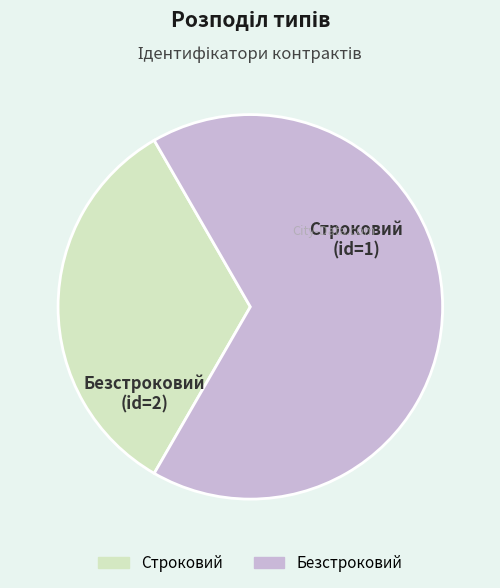

How many segments does this pie chart have?

2